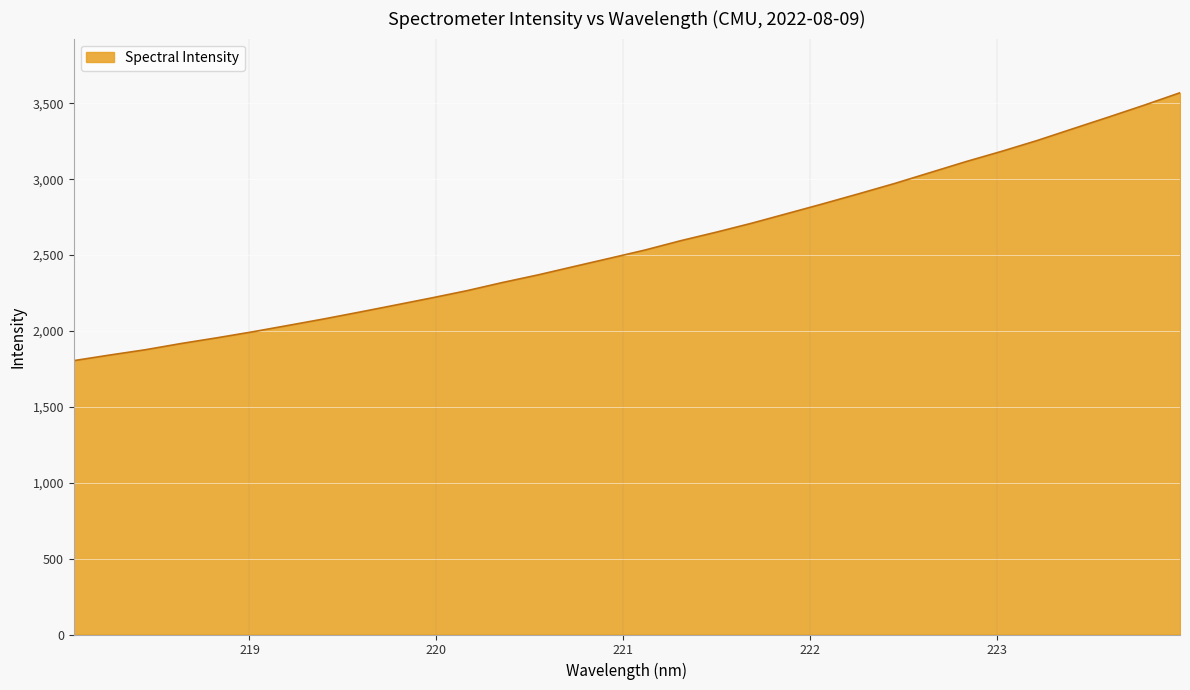

Reading left to right, list all the values displayed in this chart.

1804.6	1841.2	1876.2	1917.2	1954.7	1994.3	2036.5	2079.3	2124.3	2170.5	2217.0	2265.2	2319.1	2369.5	2424.4	2478.6	2533.6	2595.0	2651.4	2710.9	2774.8	2838.9	2904.9	2972.3	3044.3	3116.3	3184.1	3255.6	3333.0	3409.9	3488.3	3569.8